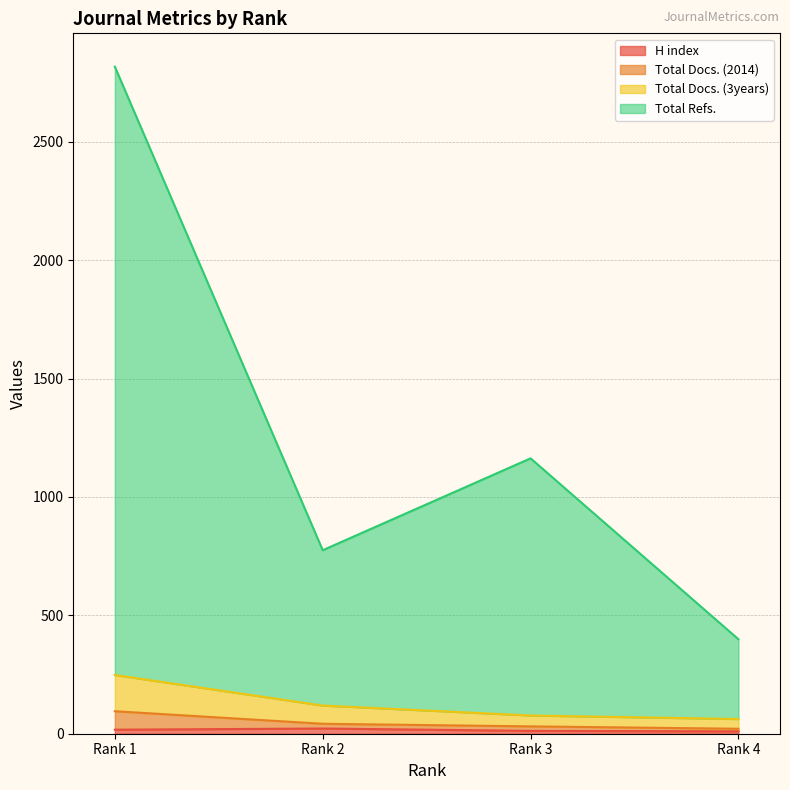

The value of Total Docs. (3years) at Rank 2 is 119. True or false?

True